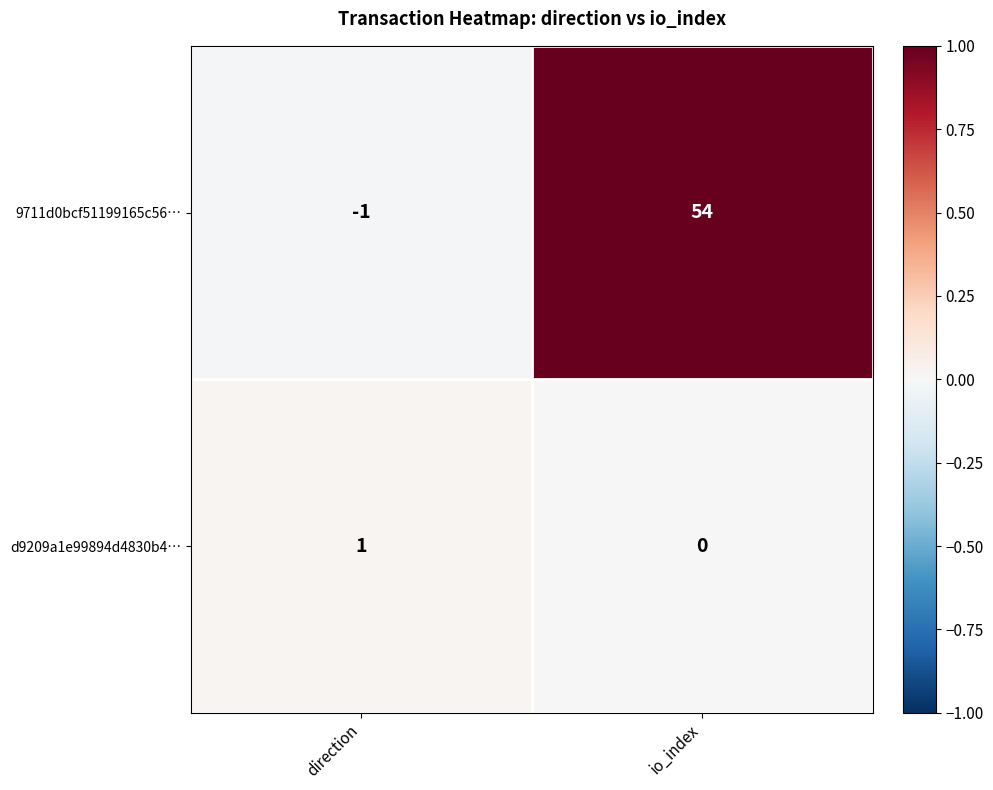

Is it true that 9711d0bcf51199165c56… equals 54 at io_index?

True